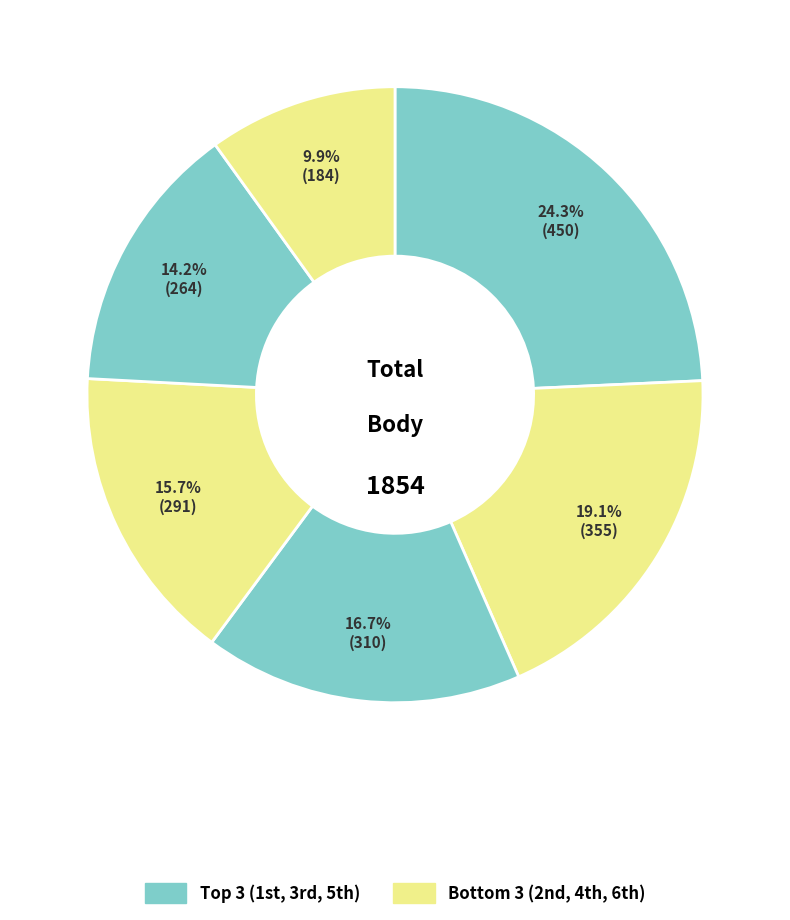

How many slices are in this pie chart?

6